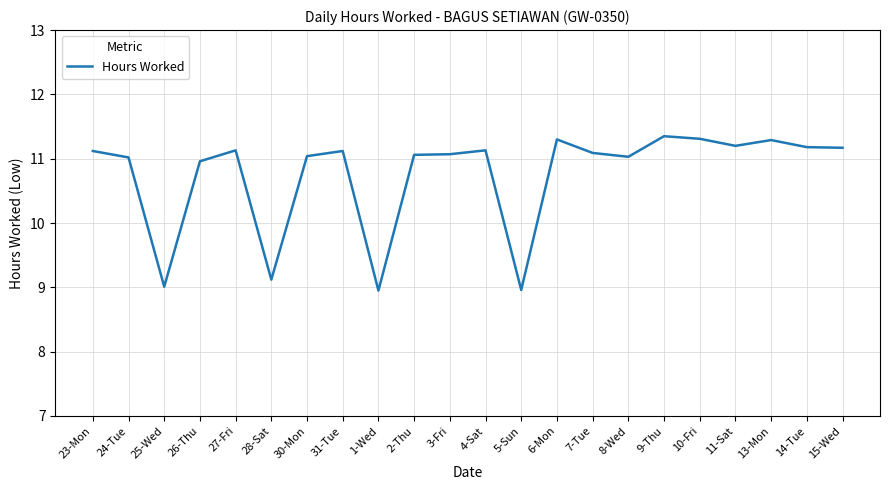

The value at 4-Sat is 19.6. True or false?

False